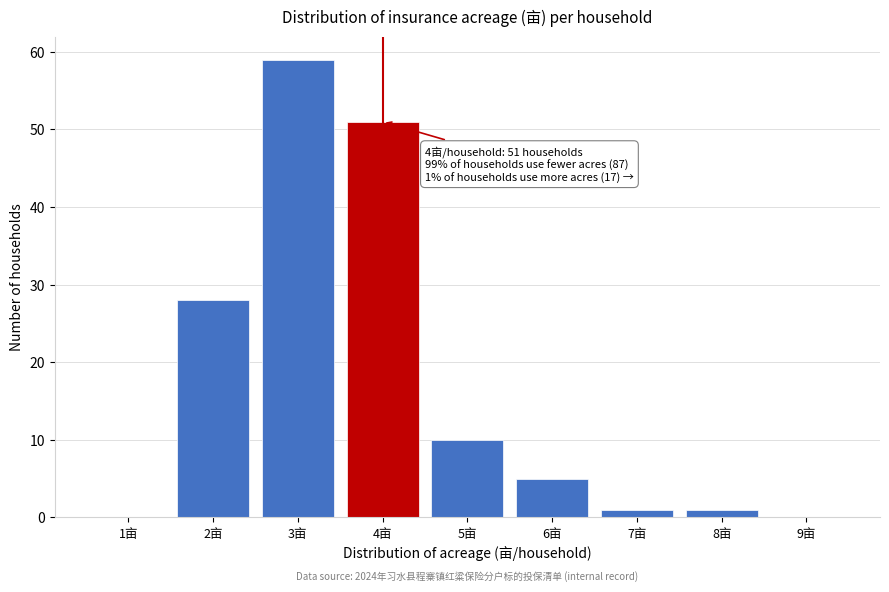

Reading left to right, list all the values displayed in this chart.

1亩=0	2亩=28	3亩=59	4亩=51	5亩=10	6亩=5	7亩=1	8亩=1	9亩=0